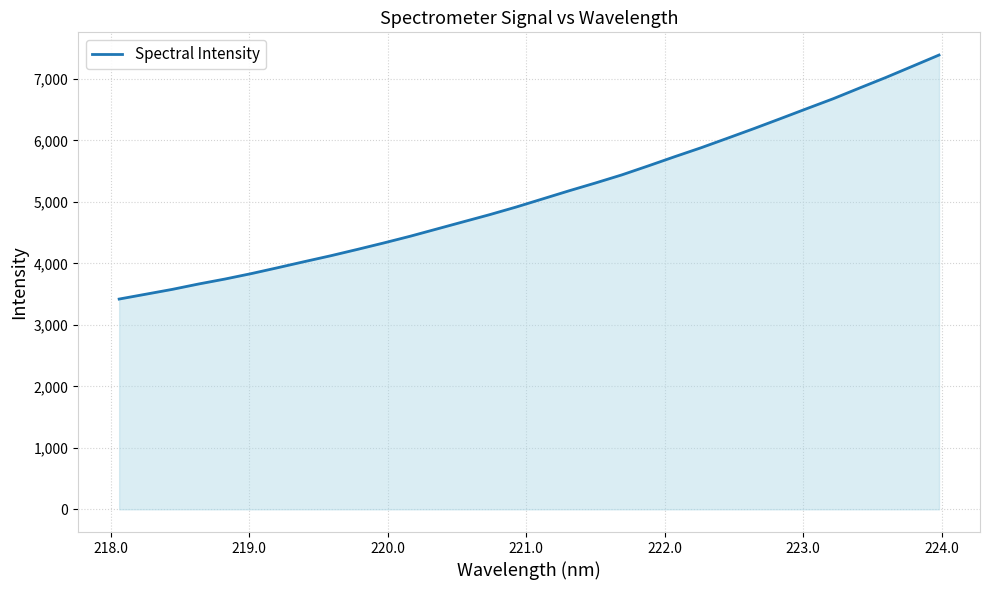

What is the minimum value shown in the chart?

3419.7